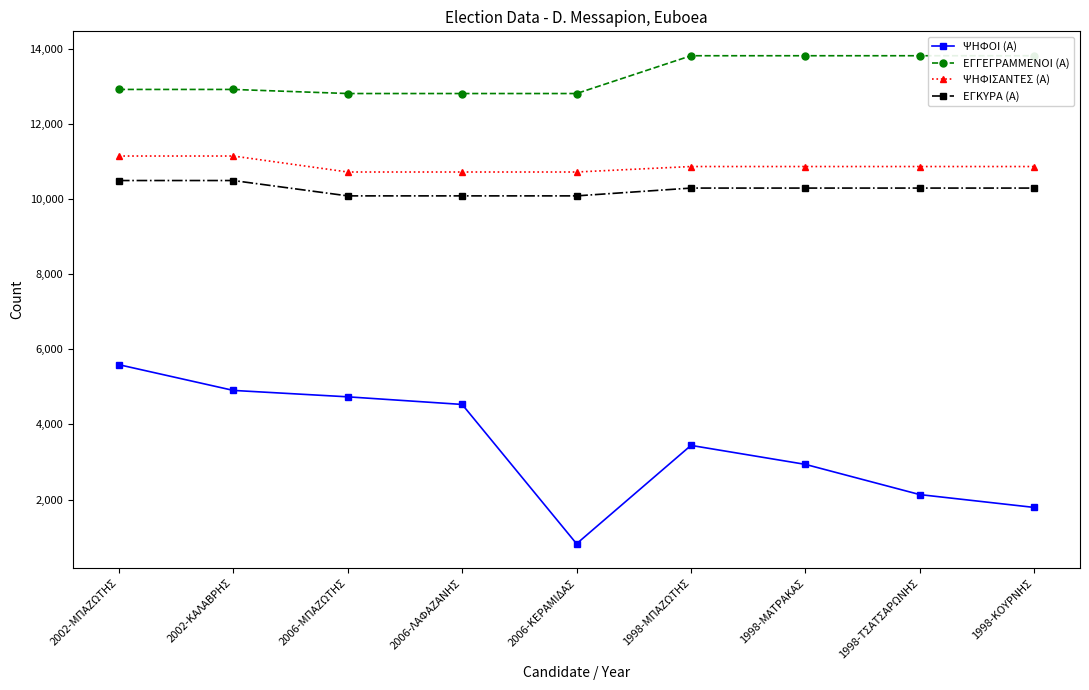

What are all the series names shown in the legend?

ΨΗΦΟΙ (Α), ΕΓΓΕΓΡΑΜΜΕΝΟΙ (Α), ΨΗΦΙΣΑΝΤΕΣ (Α), ΕΓΚΥΡΑ (Α)